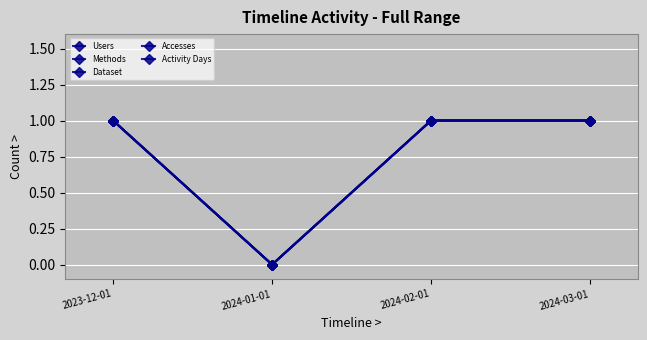

At which category does Methods reach its first local valley?

2024-01-01